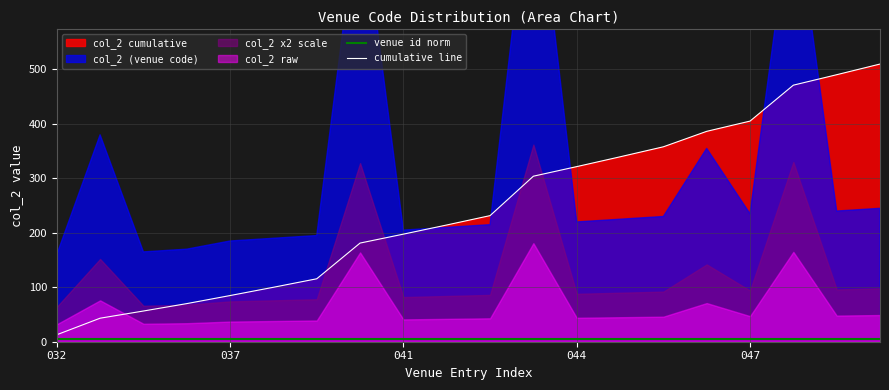

Which series has the largest range (max minus min)?

cumulative line